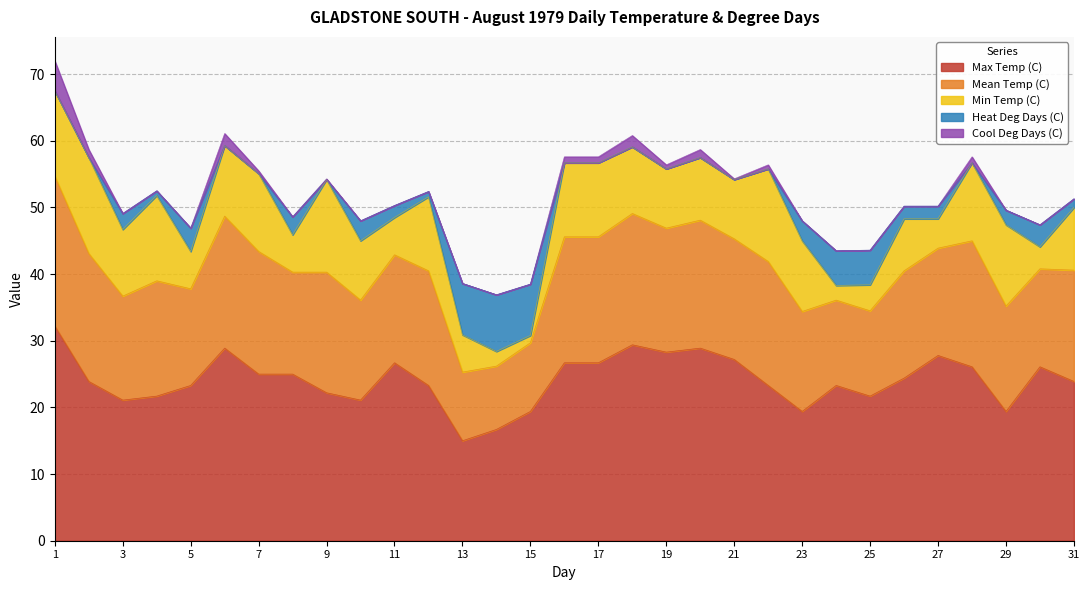

Which series has the largest total across all categories?

Max Temp (C)